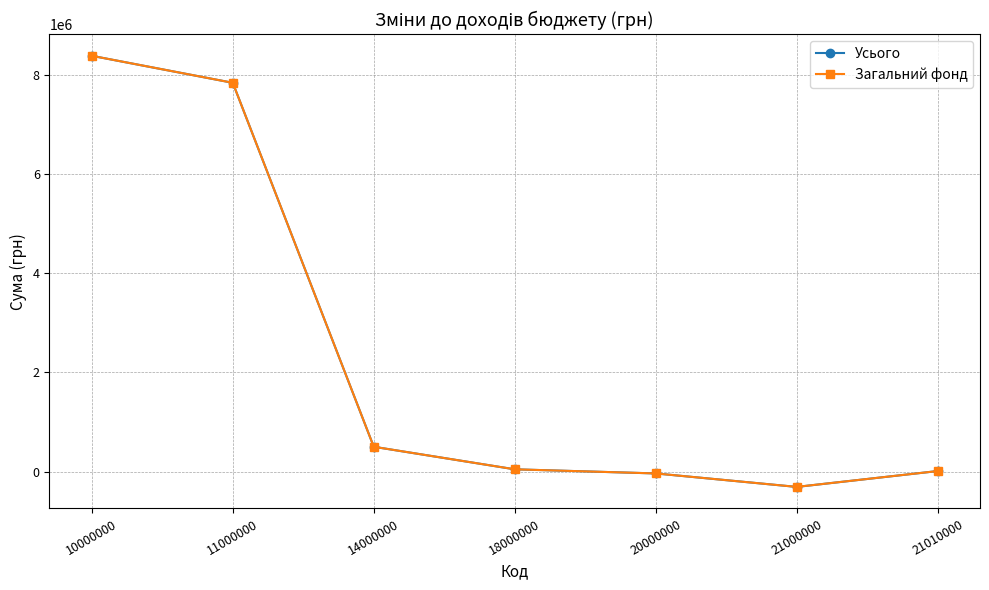

What is the value of the Усього point at the 7th from the left?

10000